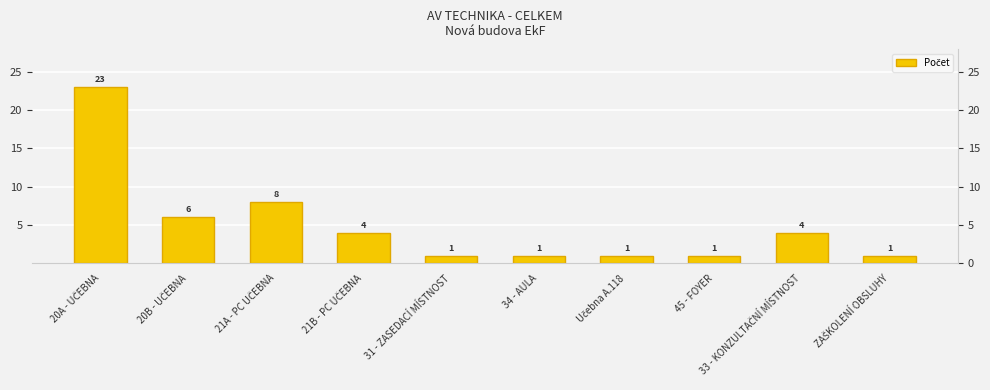

How many bars are there in total?

10